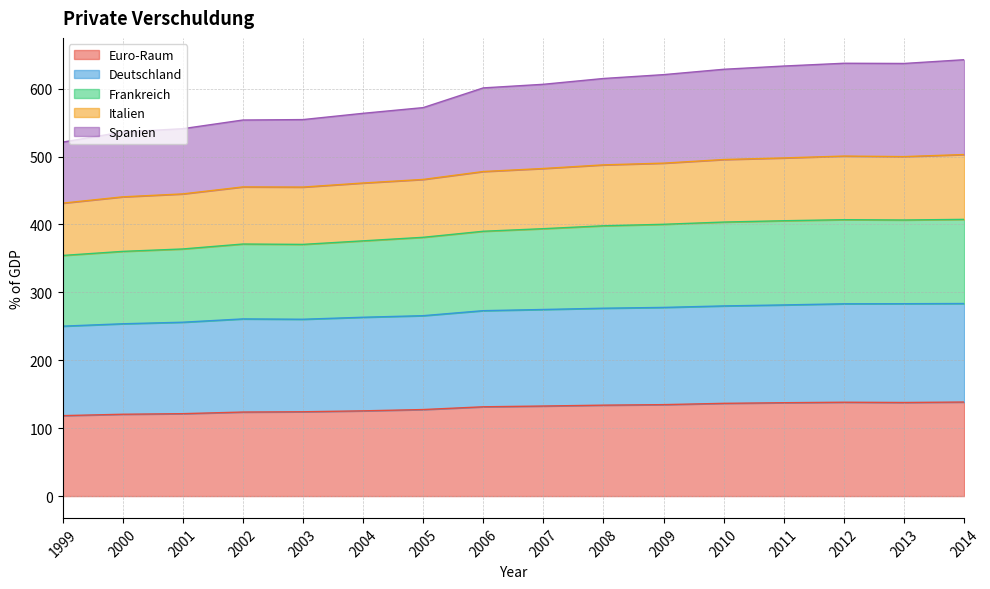

Where is the first local maximum for Euro-Raum?

2012